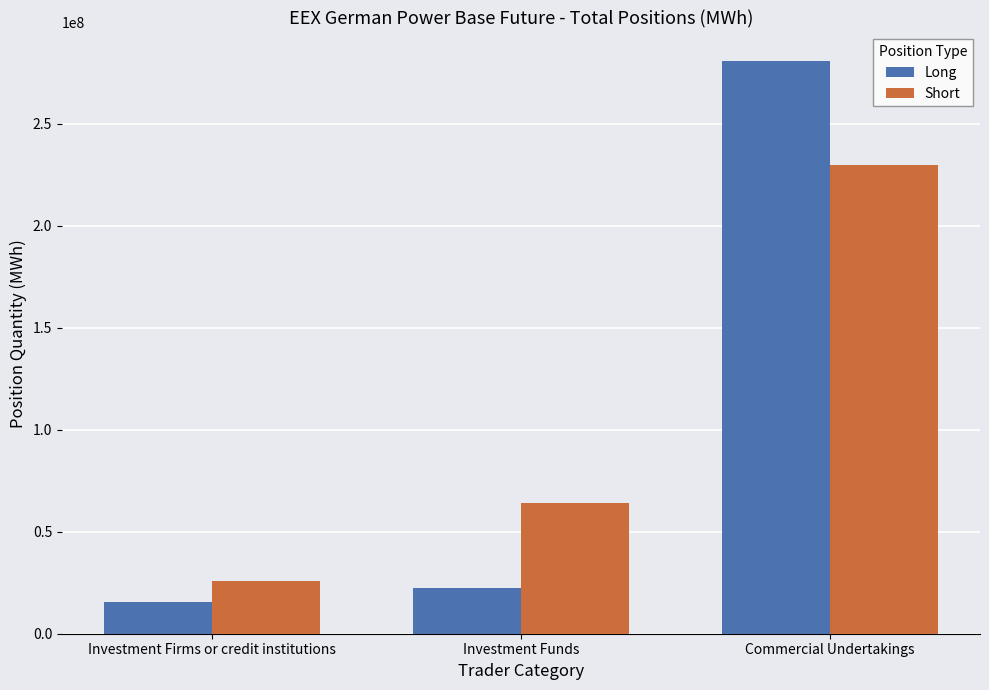

What is the sum of the Long values at Investment Firms or credit institutions and Commercial Undertakings?

295968112